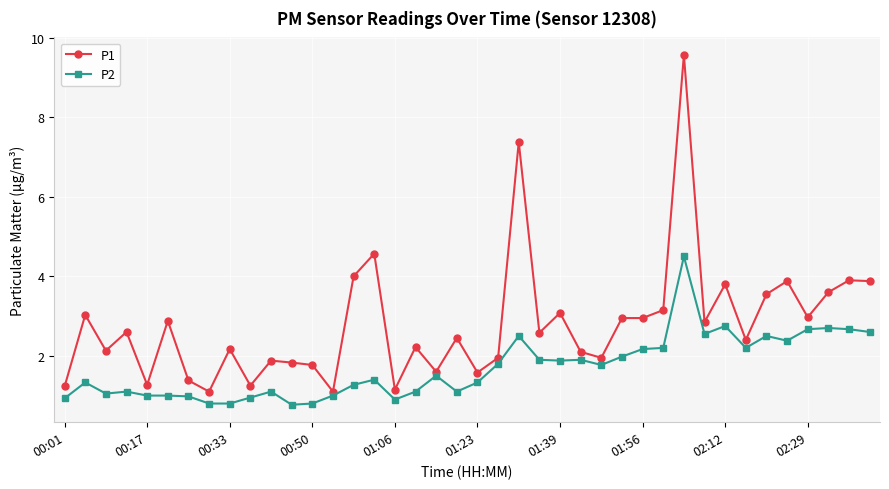

Does the chart have visible grid lines?

Yes